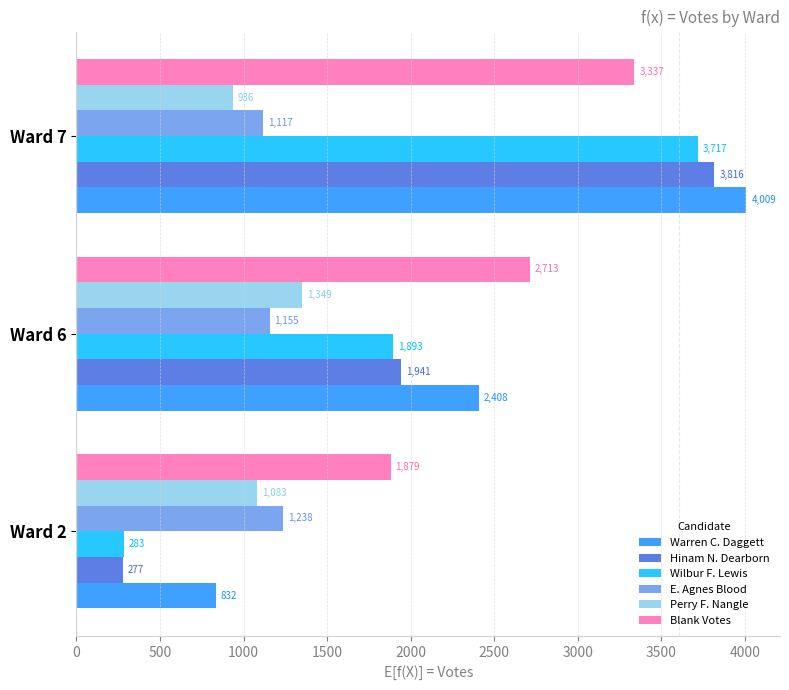

What value does the Blank Votes series have at Ward 2, to the nearest 10?

1880